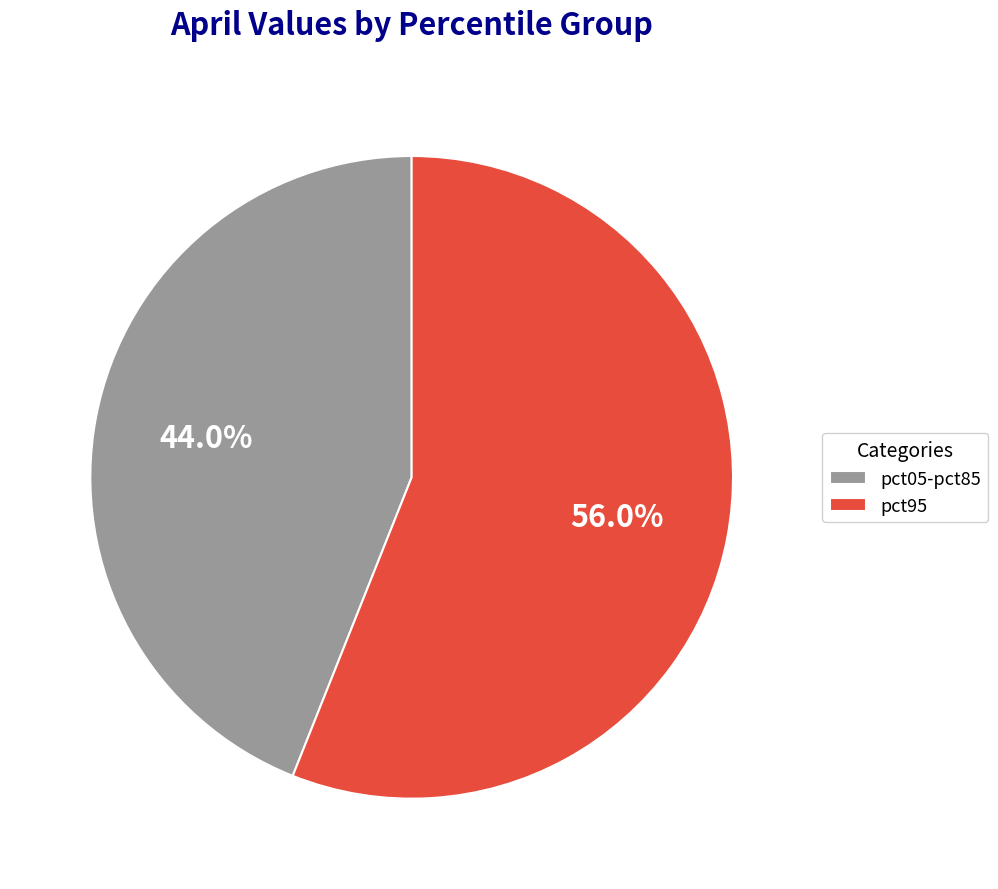

To the nearest percent, what is the average slice percentage?

50%